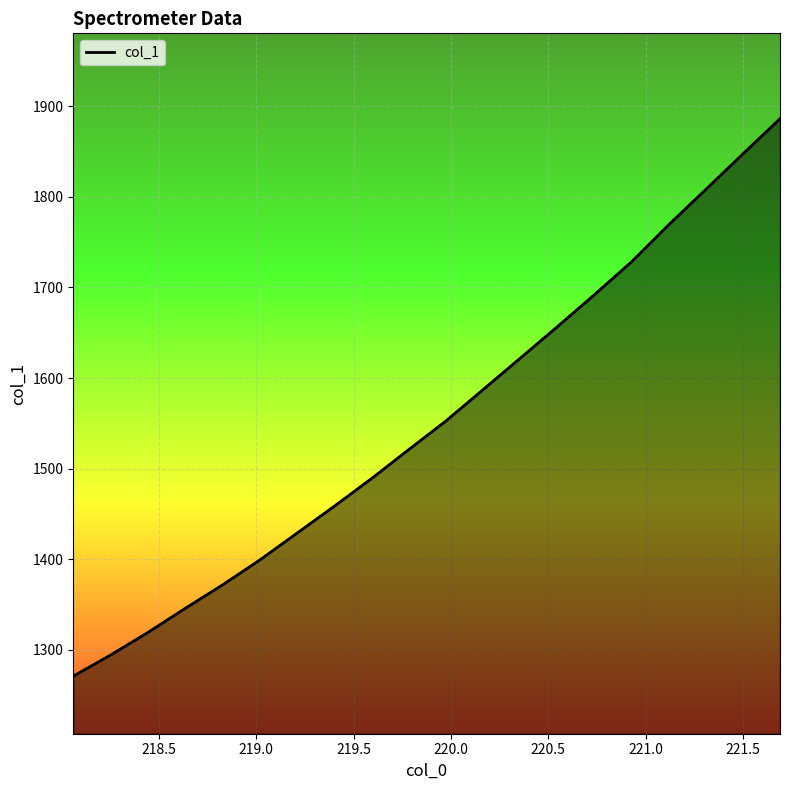

What is the greatest value displayed?

1886.2